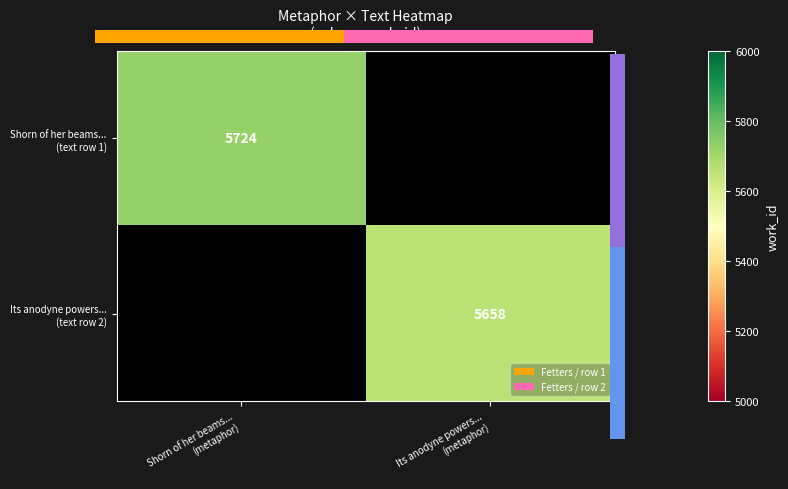

Rank the series by their average value, from lowest to highest.

Its anodyne powers... (text row 2), Shorn of her beams... (text row 1)